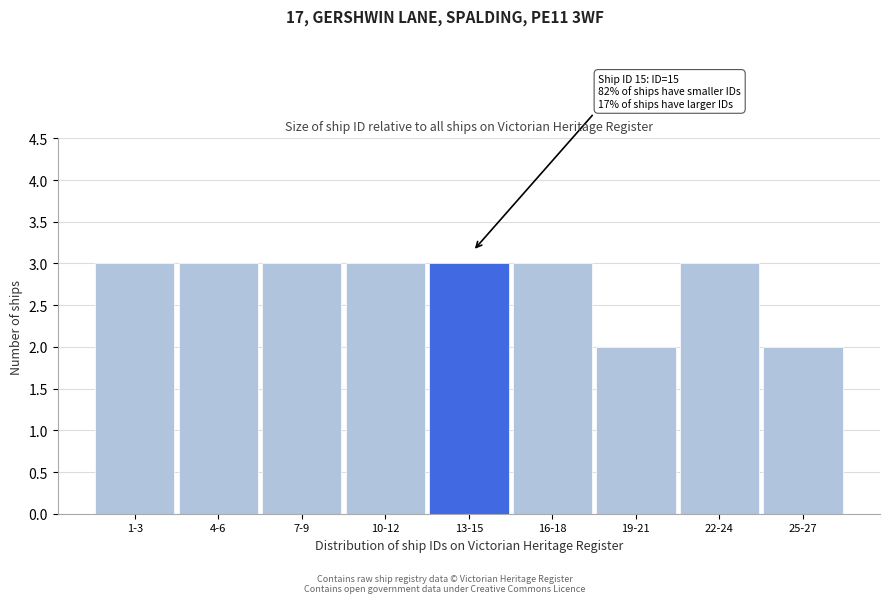

Reading left to right, what are all the values shown in this chart?

3	3	3	3	3	3	2	3	2